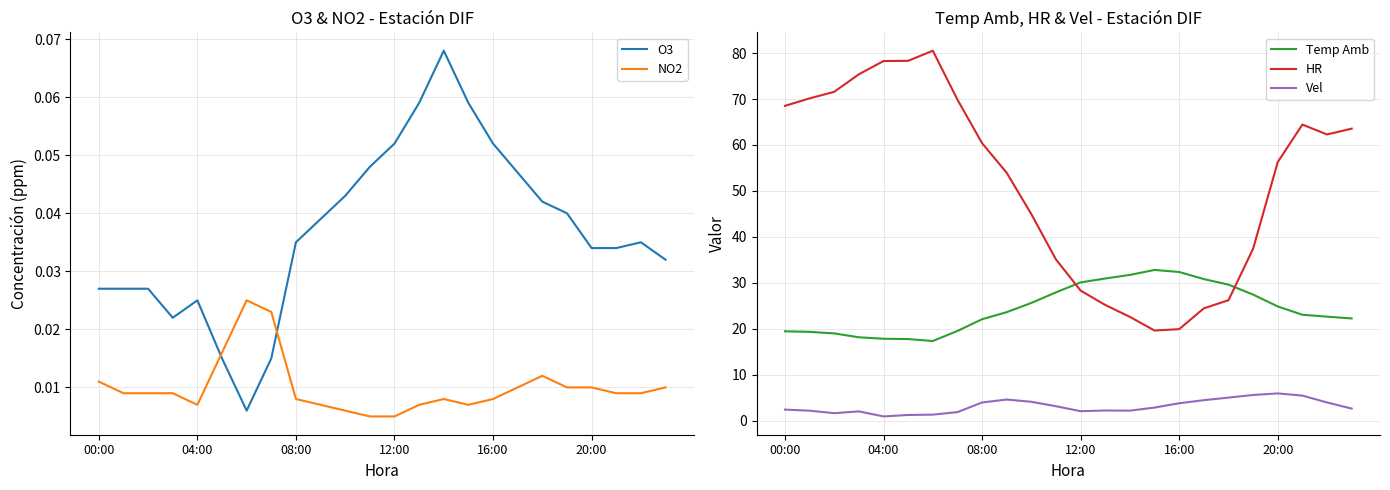

How many distinct data groups are displayed?

5